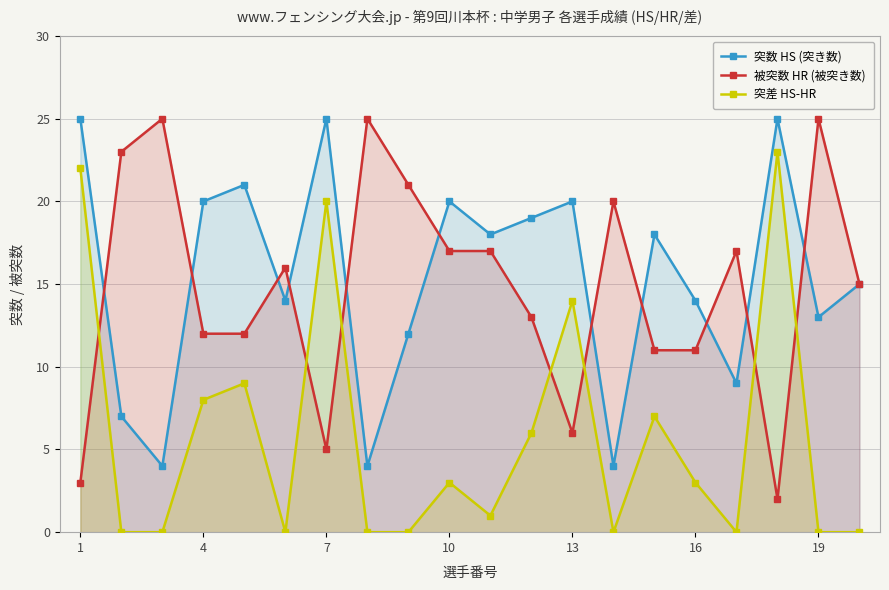

Reading left to right, extract all data points from this chart.

突数 HS (突き数): 25	7	4	20	21	14	25	4	12	20	18	19	20	4	18	14	9	25	13	15
被突数 HR (被突き数): 3	23	25	12	12	16	5	25	21	17	17	13	6	20	11	11	17	2	25	15
突差 HS-HR: 22	0	0	8	9	0	20	0	0	3	1	6	14	0	7	3	0	23	0	0